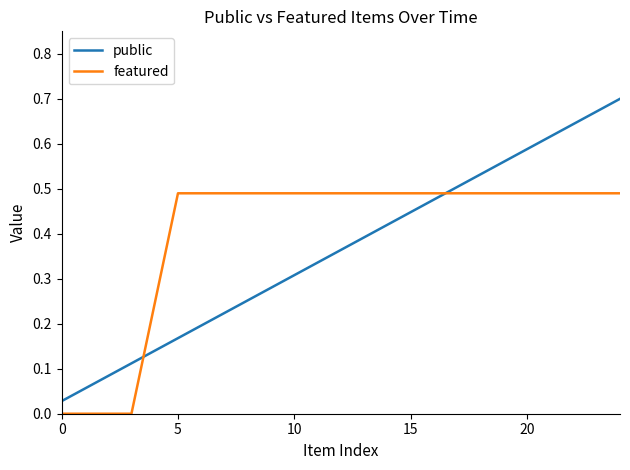

How many times do public and featured cross each other?

2